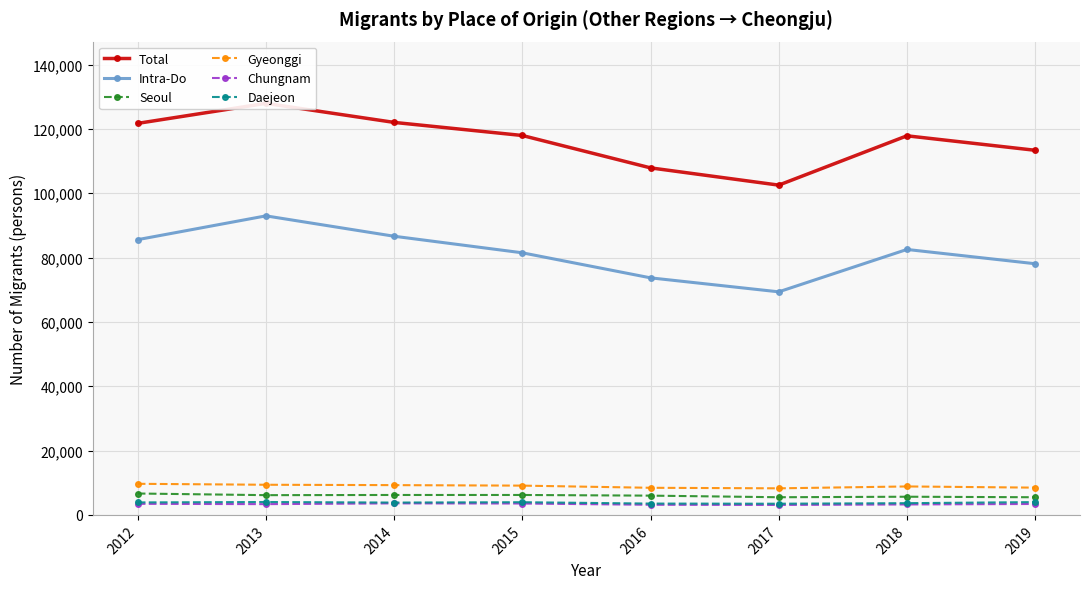

What is the value of the Total point at the 5th from the left?

107867